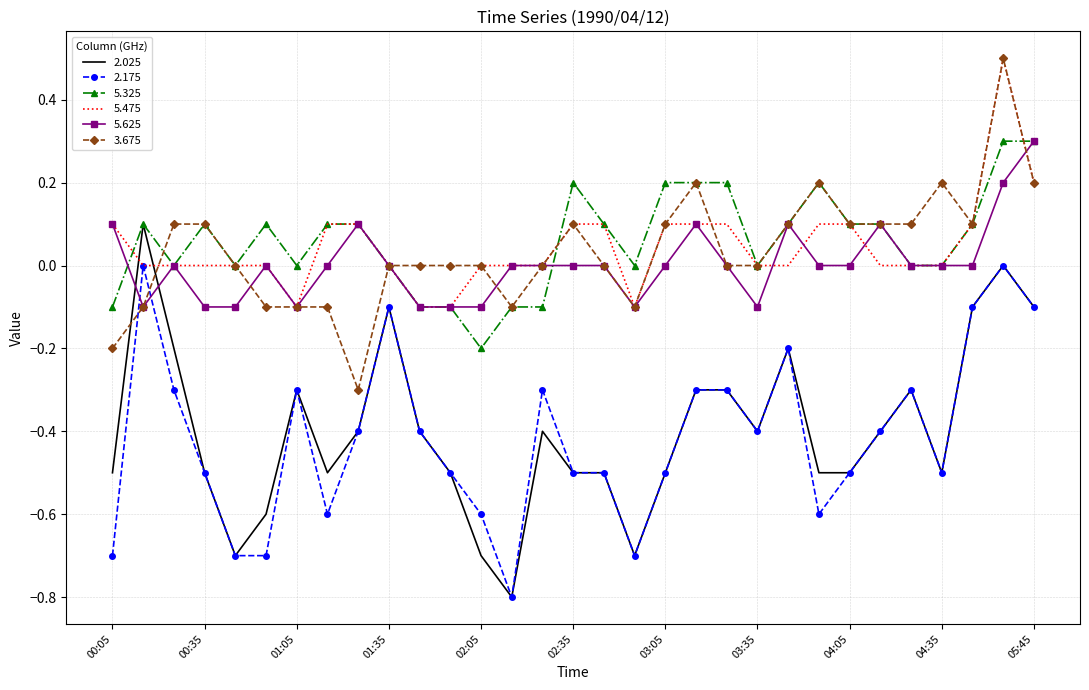

What is the minimum value shown in the chart?

-0.8